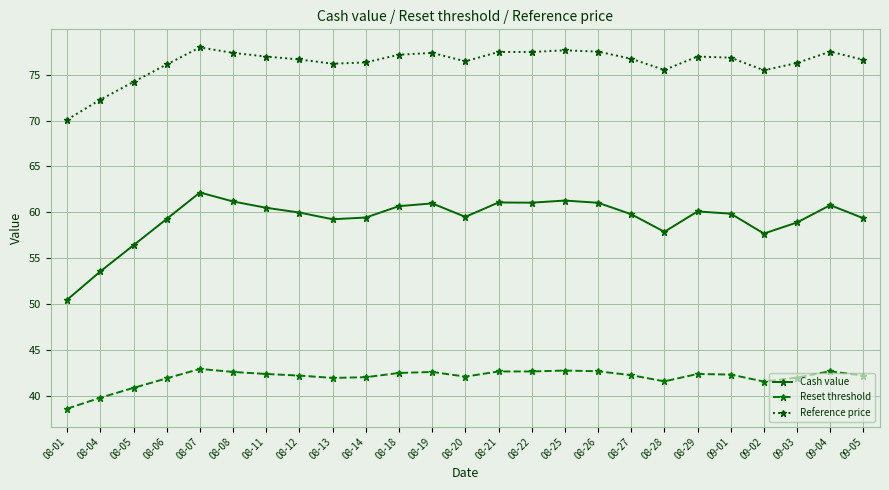

What is the average value of the Reference price series?

76.3